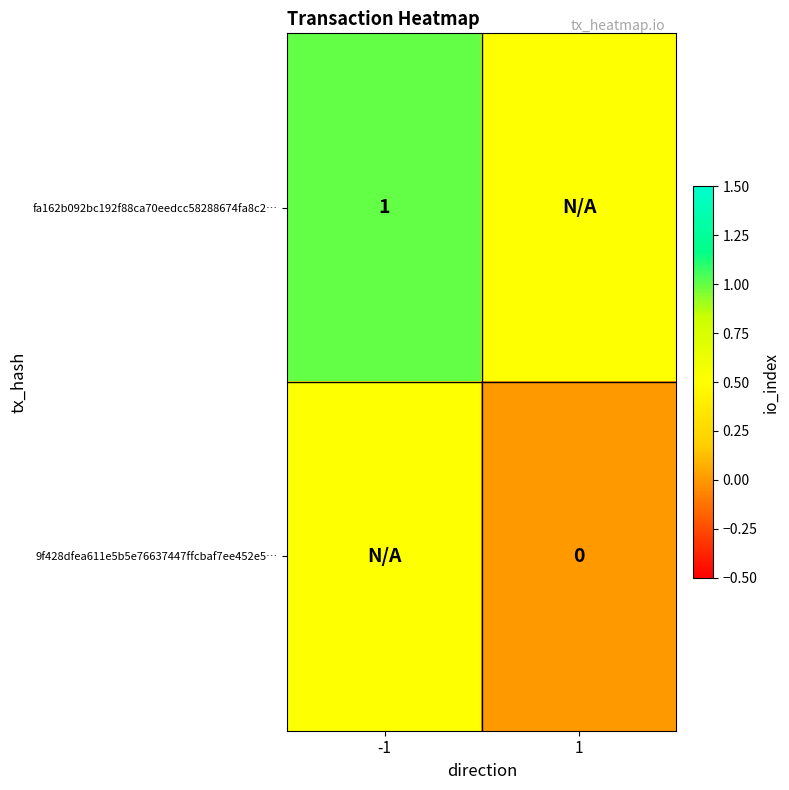

True or false: fa162b092bc192f88ca70eedcc58288674fa8c2… has a value of 0.5 at -1.

False